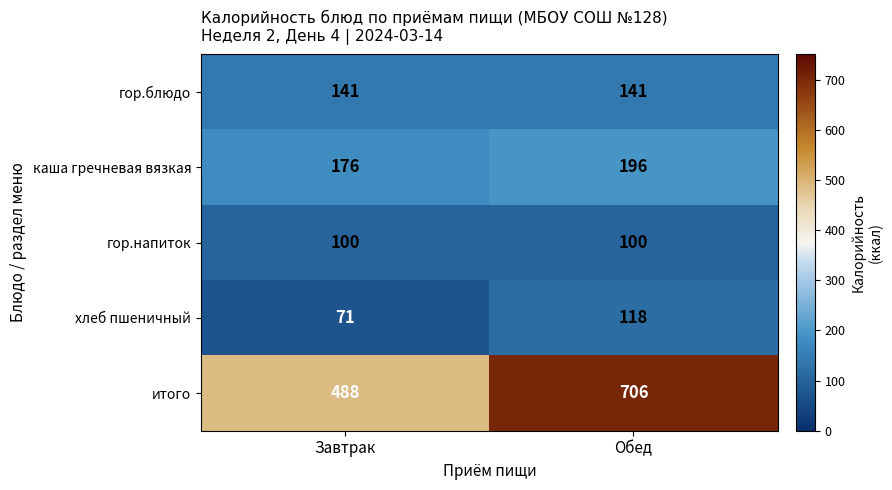

At which category is the sum across all series the highest?

Обед